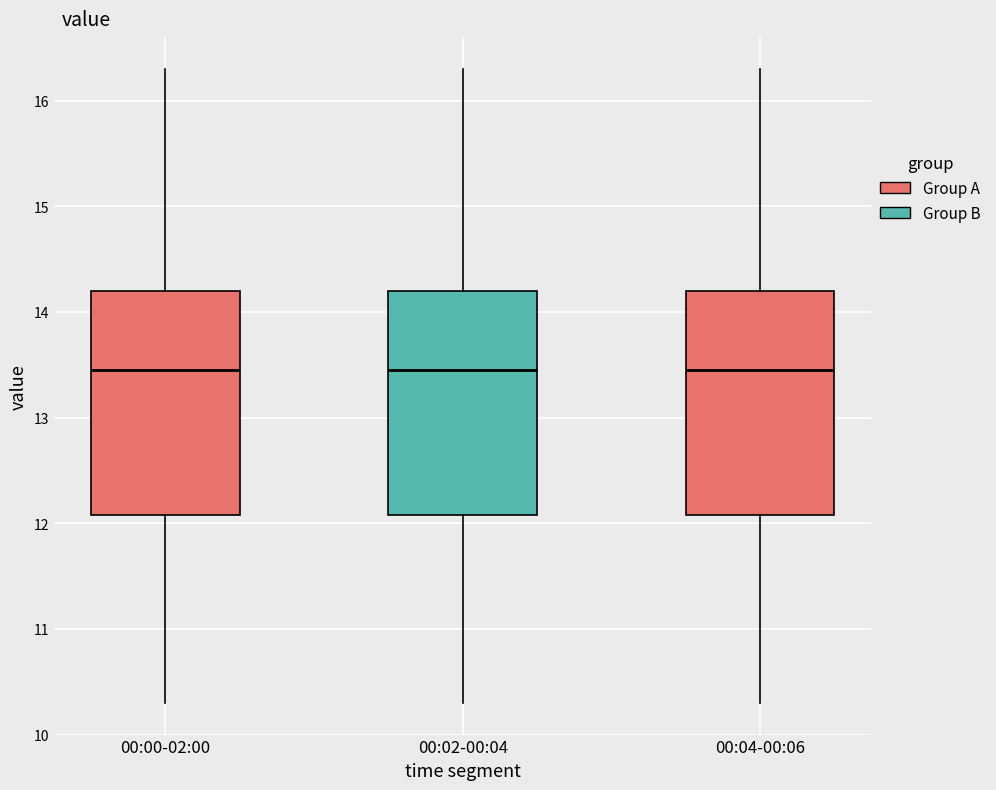

Reading left to right, transcribe this box plot: for each box, give where its median line is, the range the box spans, and where its two whiskers end, as read against the y-axis. The values are not printed on the chart, so give them approximately, as read against the axis.

00:00-02:00: median 13.5, box 12.1 to 14.2, whiskers 10.3 to 16.3
00:02-00:04: median 13.5, box 12.1 to 14.2, whiskers 10.3 to 16.3
00:04-00:06: median 13.5, box 12.1 to 14.2, whiskers 10.3 to 16.3